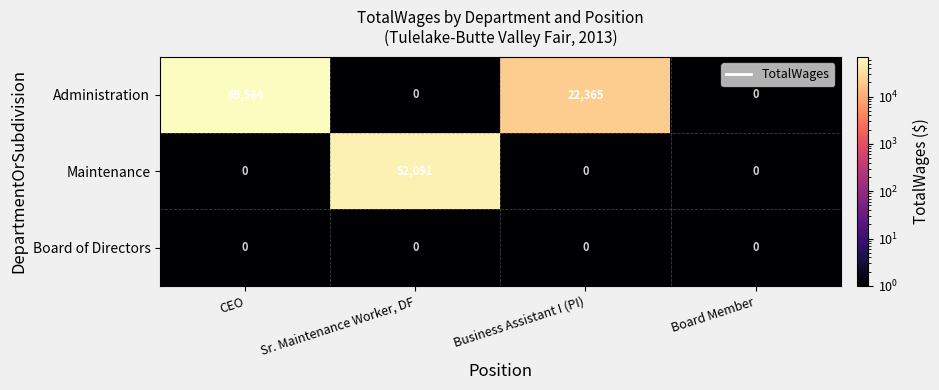

What is the total value across all series at CEO?

69564